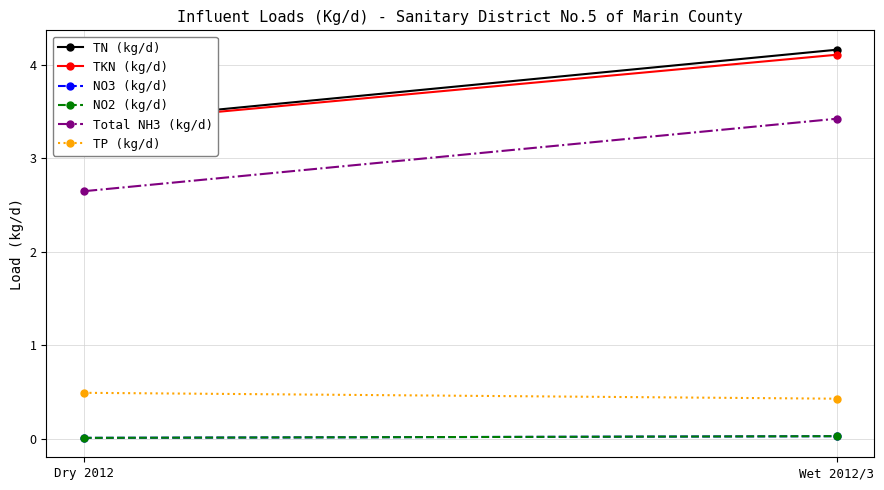

At Wet 2012/3, list the series in order from smallest to largest.

NO3 (kg/d), NO2 (kg/d), TP (kg/d), Total NH3 (kg/d), TKN (kg/d), TN (kg/d)